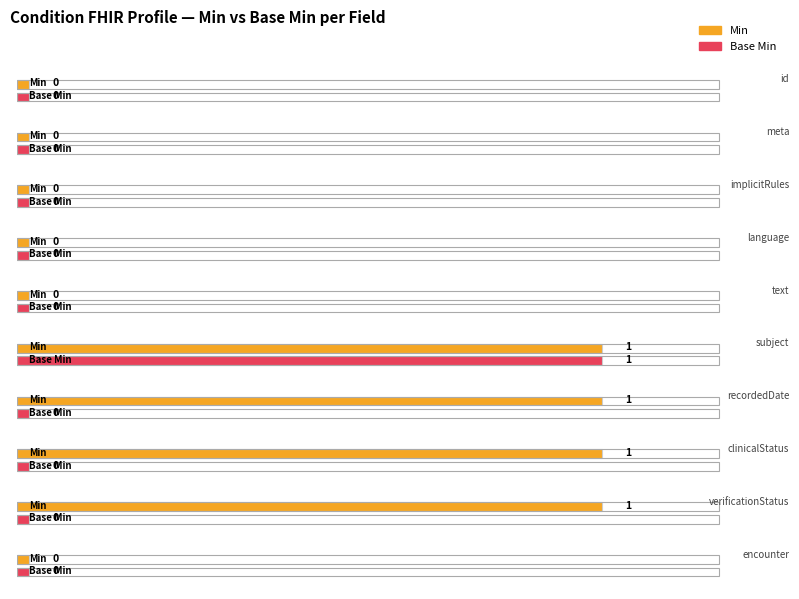

What is the difference between the maximum and minimum values in the Min series?

1